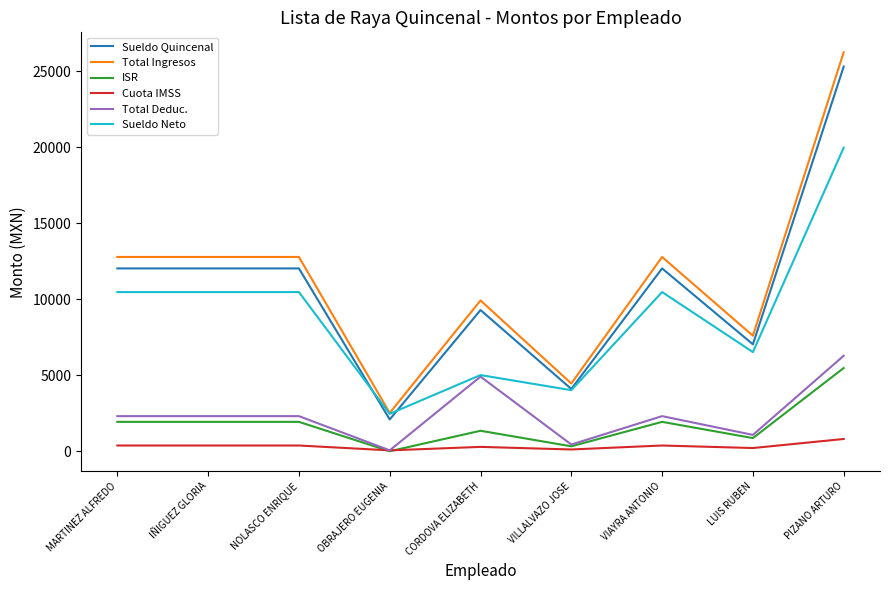

True or false: Sueldo Quincenal and ISR intersect in this chart.

False